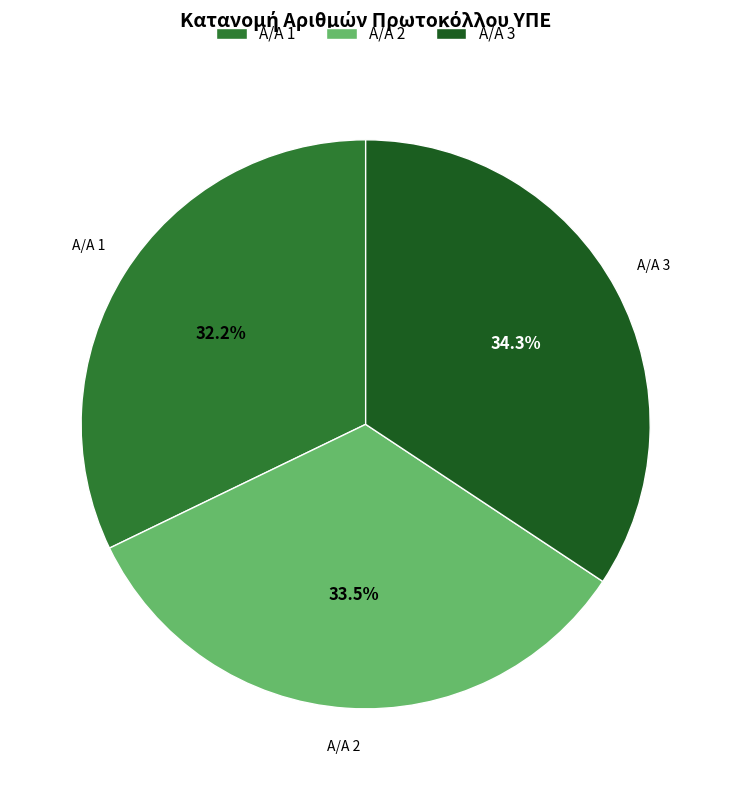

Does Α/Α 3 account for over 50% of the chart?

No